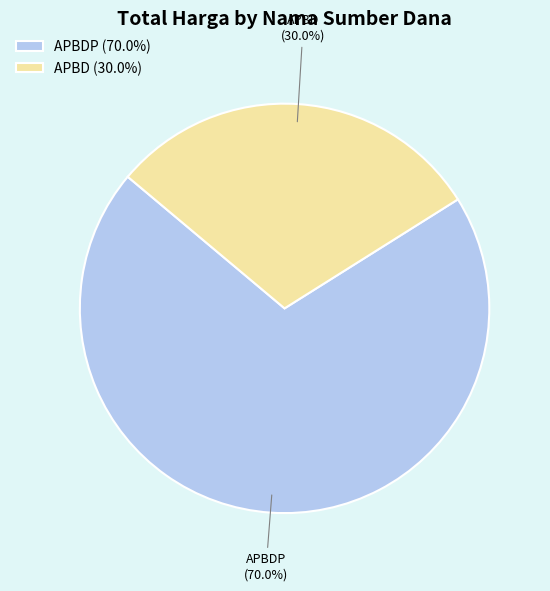

Which slice represents more than half of the pie?

APBDP (70.0%)